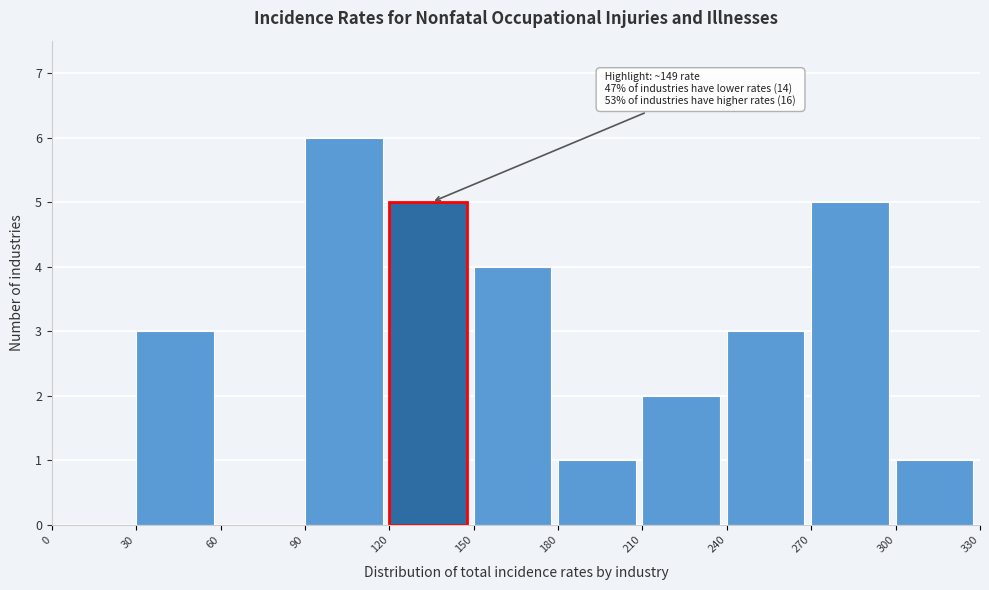

Which range on the x-axis has the tallest bar?

90 to 120